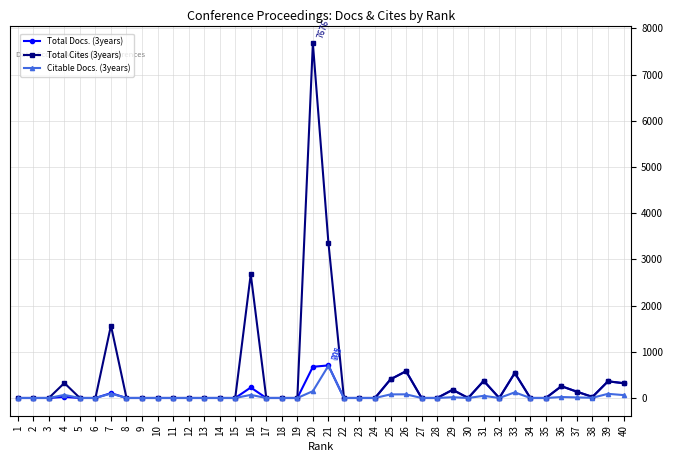

True or false: Total Docs. (3years) has a value of 344 at 22.

False